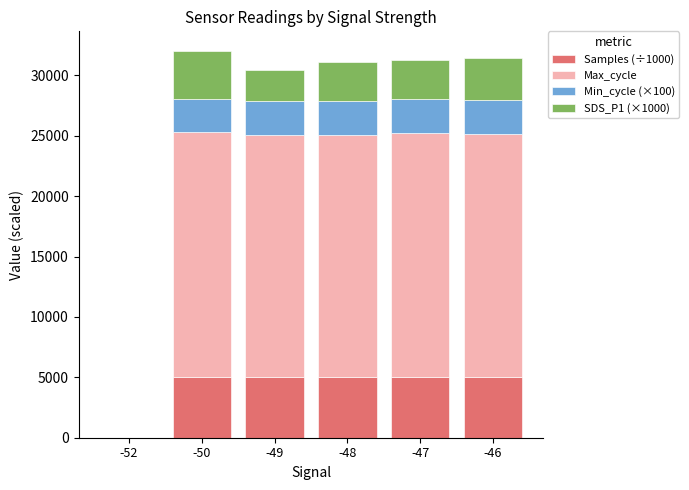

What is the total value across all series at -49?

30450.4